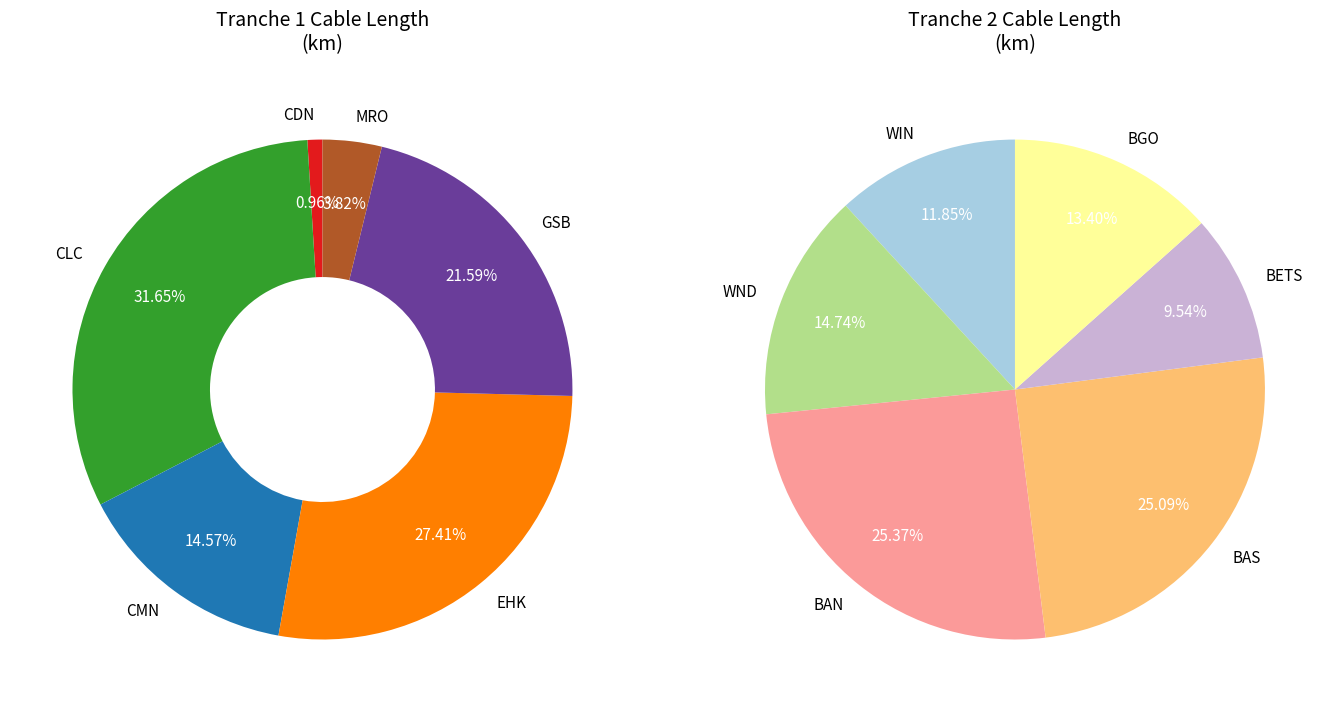

Is BGO the majority of the pie?

No